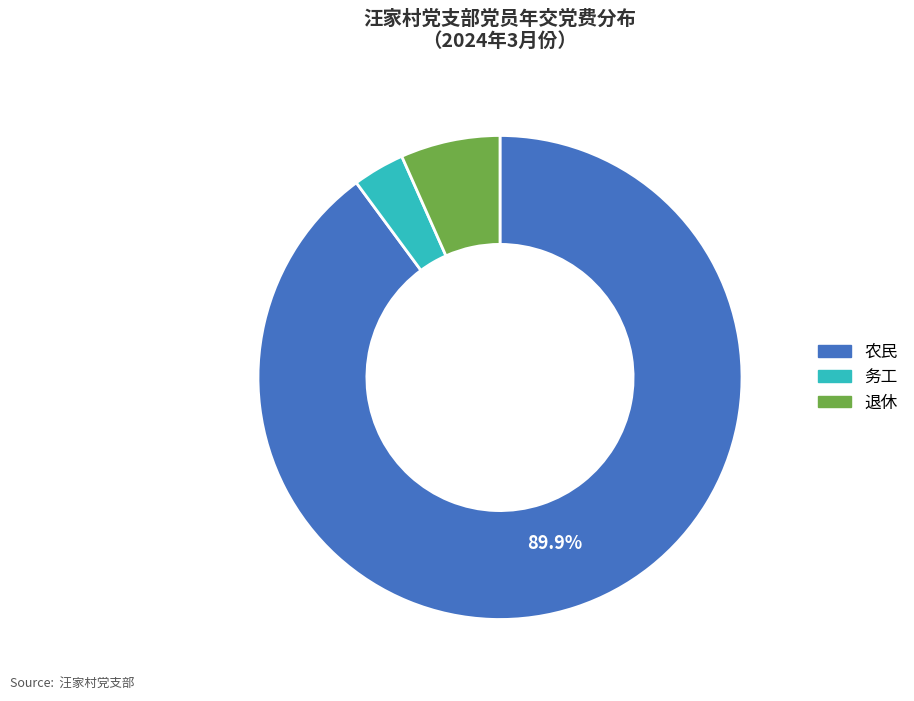

What percentage is the 农民 slice, to the nearest percent?

90%